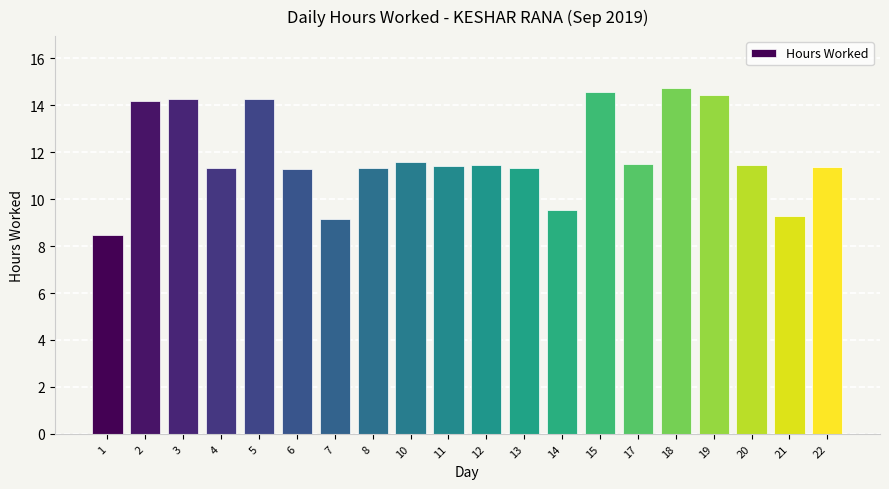

What is the sum of the values at 14 and 4?

20.9